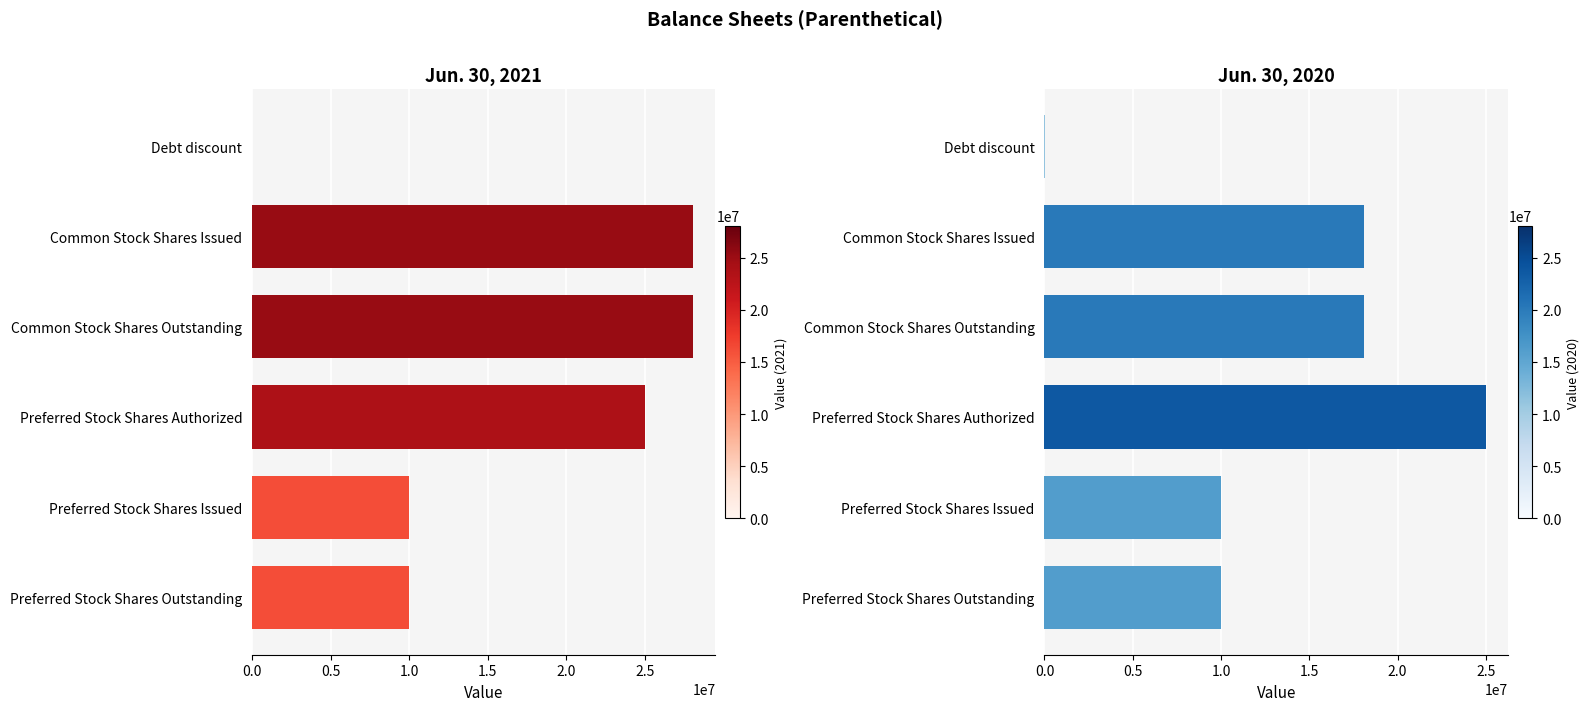

Are the bars grouped side by side (vs. stacked)?

Yes